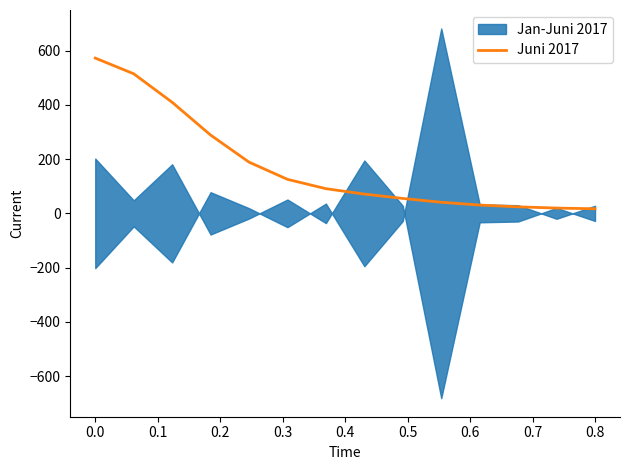

True or false: the data shows 135.1 at 0.5.

False